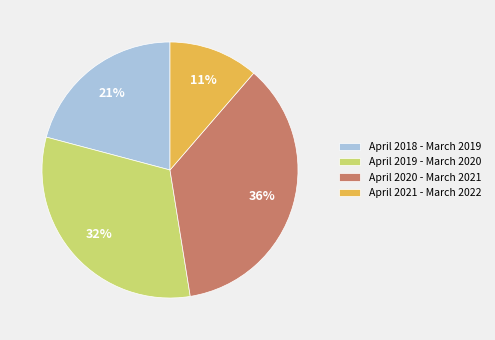

To the nearest percent, what is the difference between the April 2018 - March 2019 and April 2021 - March 2022 slice percentages?

10%